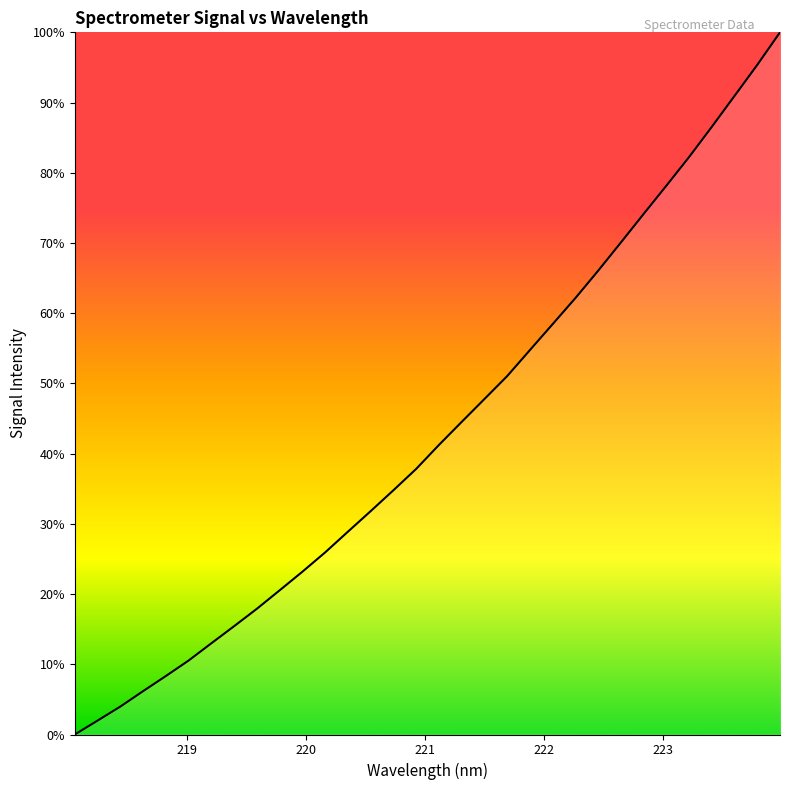

What is the difference between the maximum and minimum values?

100.0